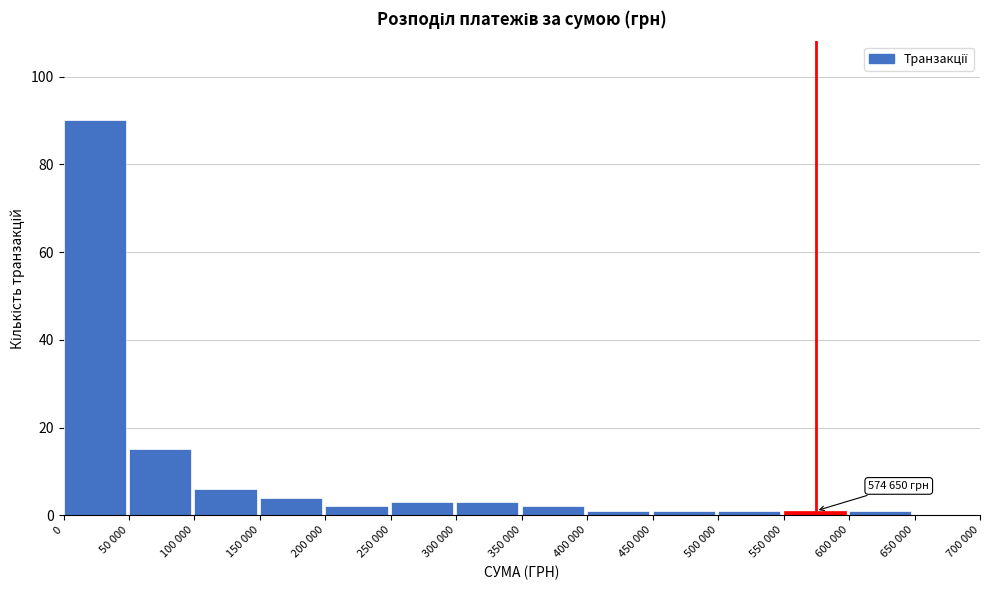

Reading left to right, list all the values displayed in this chart.

0=90	50 000=15	100 000=6	150 000=4	200 000=2	250 000=3	300 000=3	350 000=2	400 000=1	450 000=1	500 000=1	550 000=1	600 000=1	650 000=0